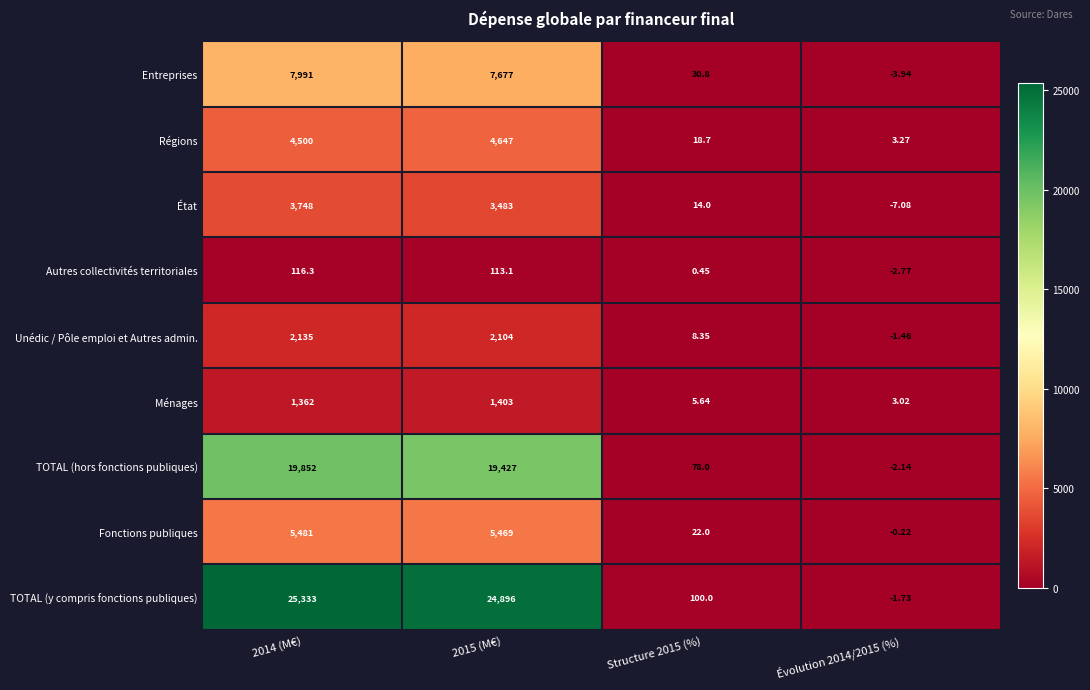

Which series has the largest total across all categories?

TOTAL (y compris fonctions publiques)